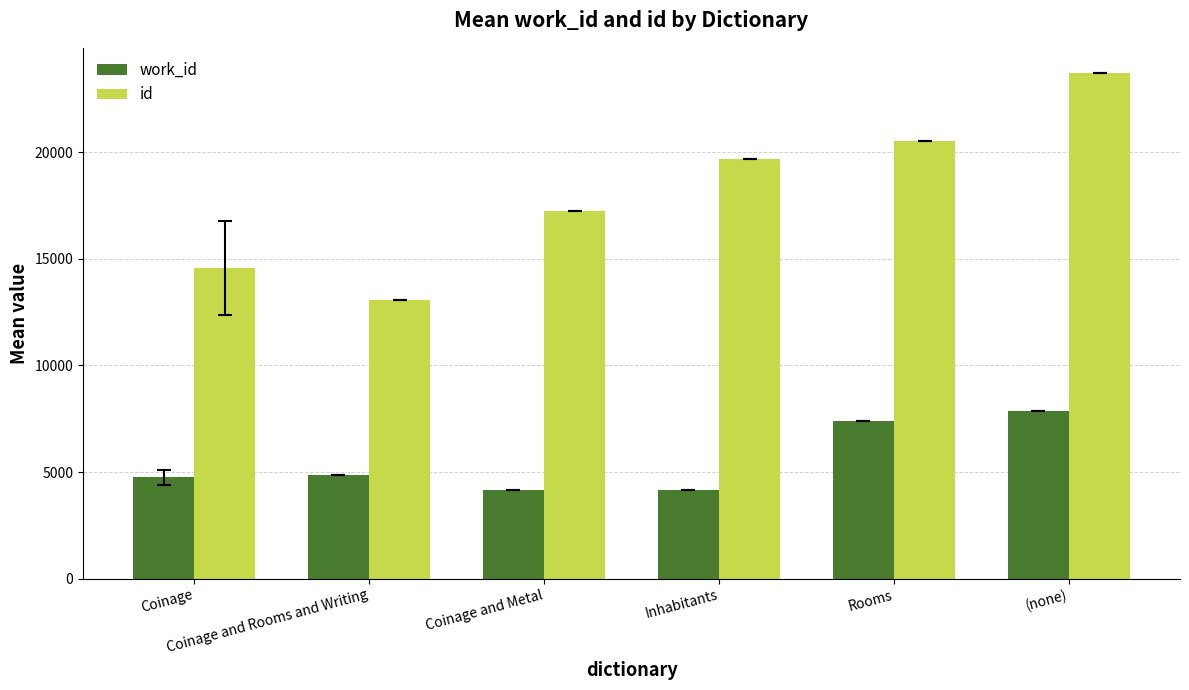

Which series has the widest spread of values?

id